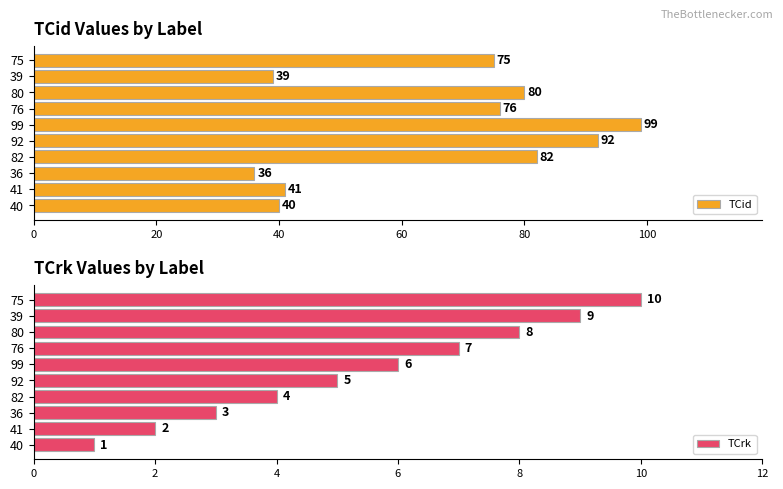

How many data points in TCrk are less than 6?

5